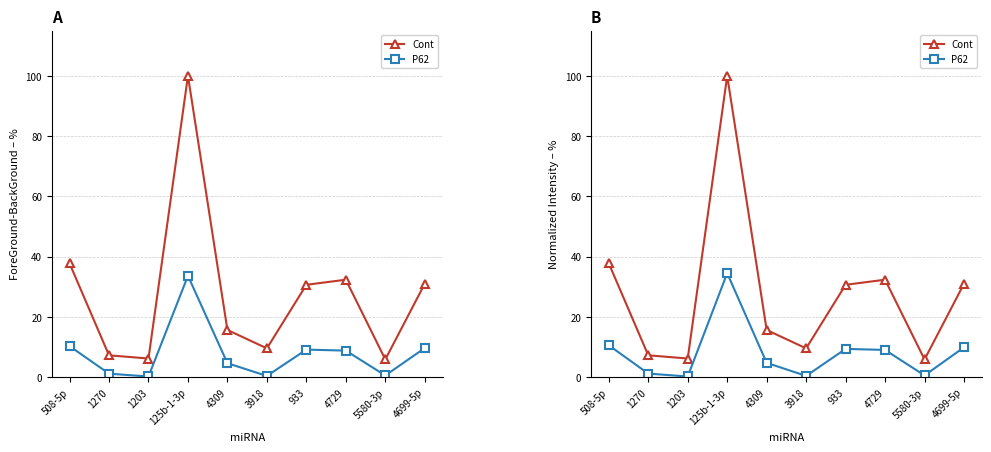

What is the highest value of the Cont series?

100.0